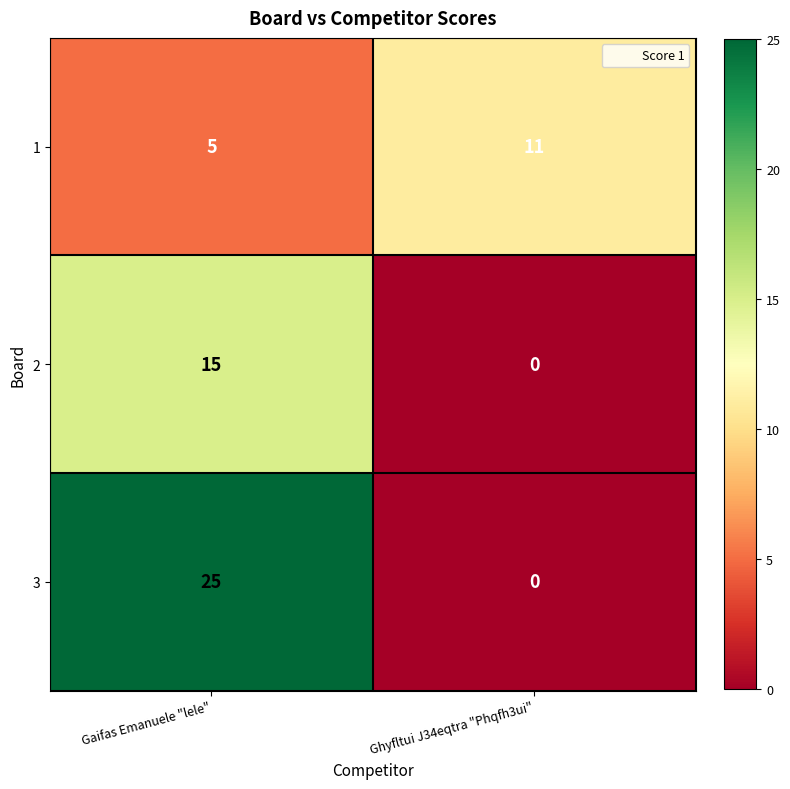

Reading left to right, list all the values displayed in this chart.

1: 5	11
2: 15	0
3: 25	0